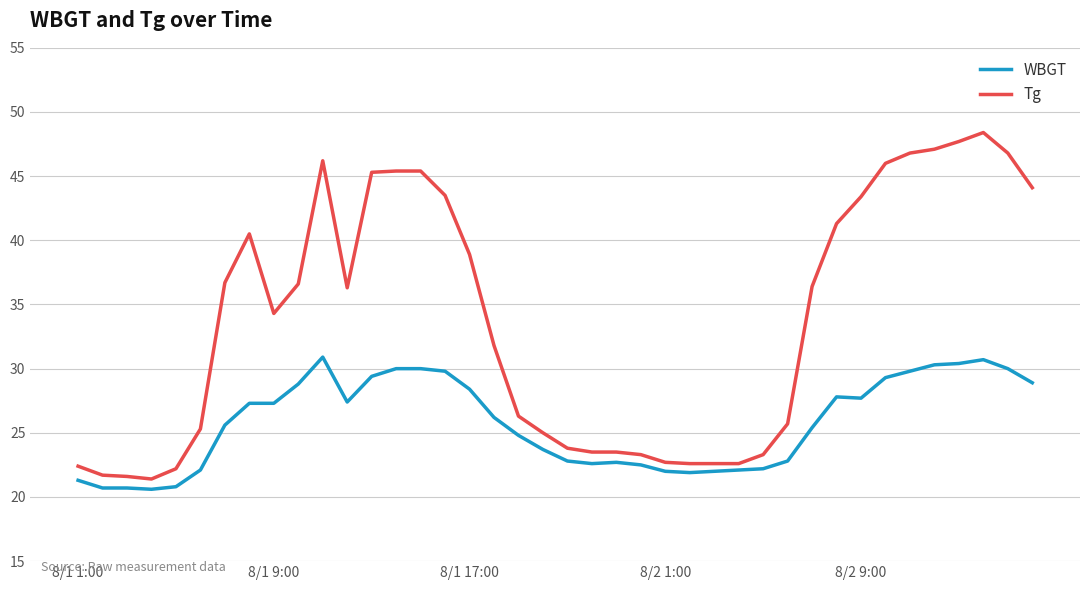

Rank the series by their average value, from lowest to highest.

WBGT, Tg